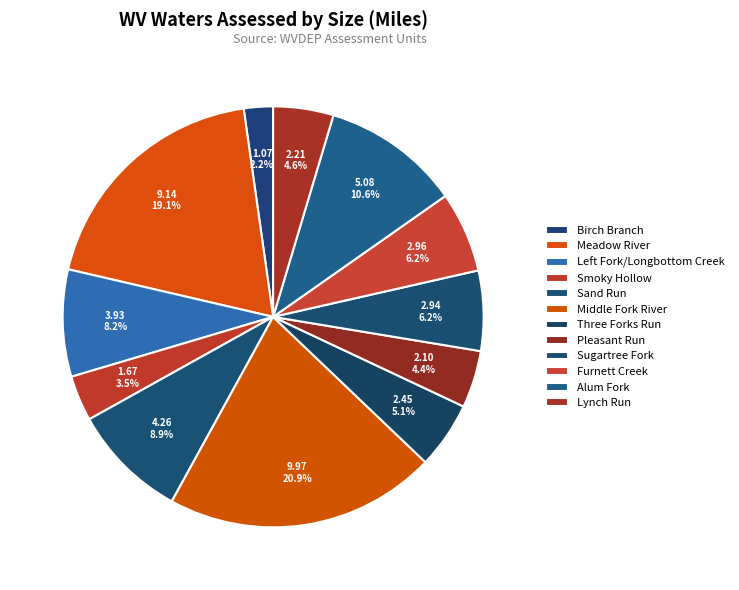

What is the largest slice in the pie chart?

Middle Fork River